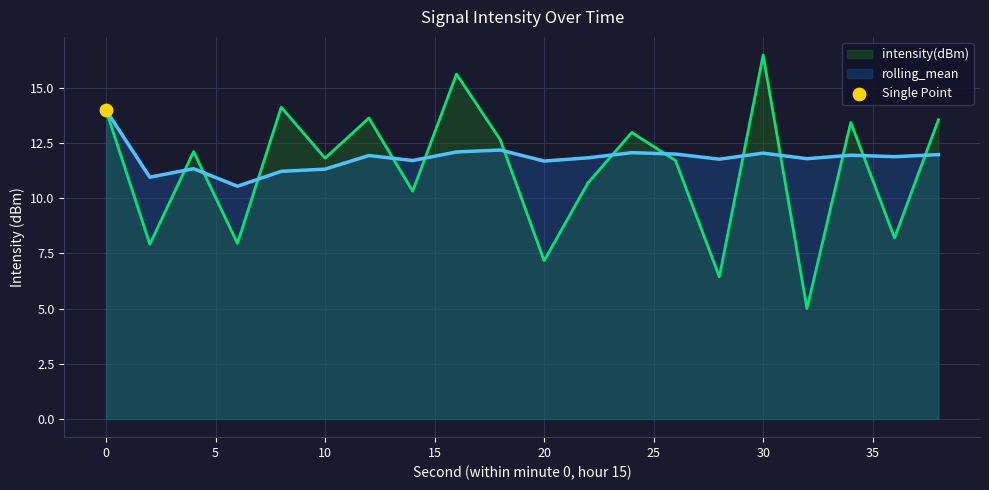

Which series contains the highest Y value?

intensity(dBm)